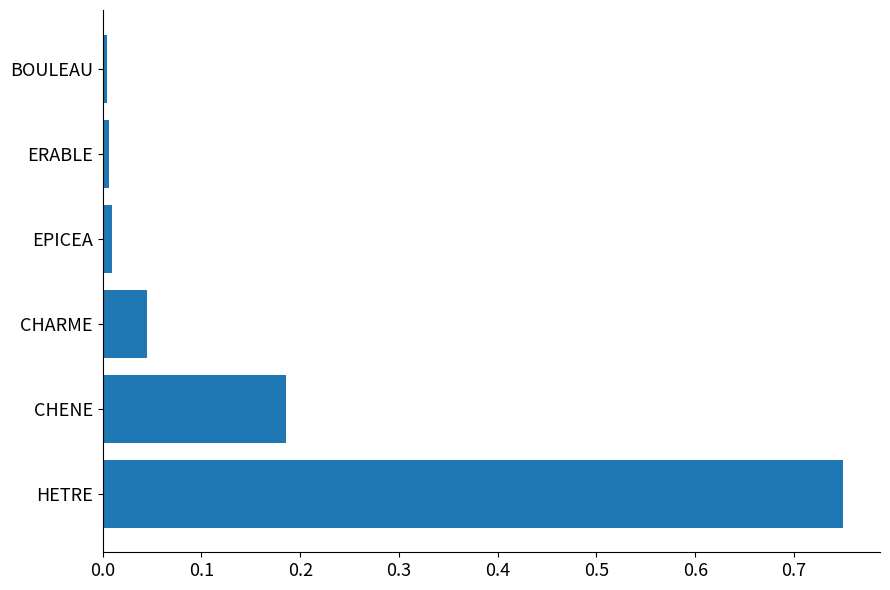

The chart shows a value of 0.0 at EPICEA. True or false?

True